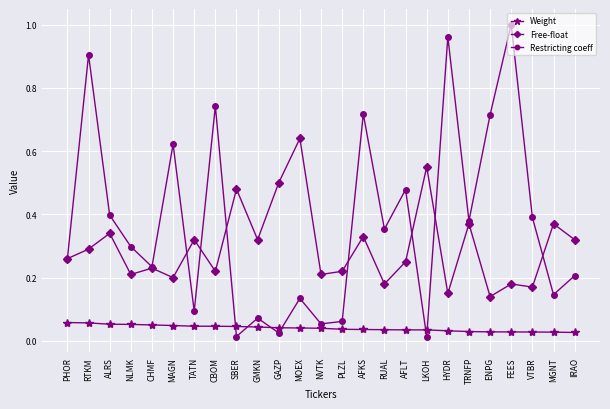

Which series has the largest total across all categories?

Restricting coeff